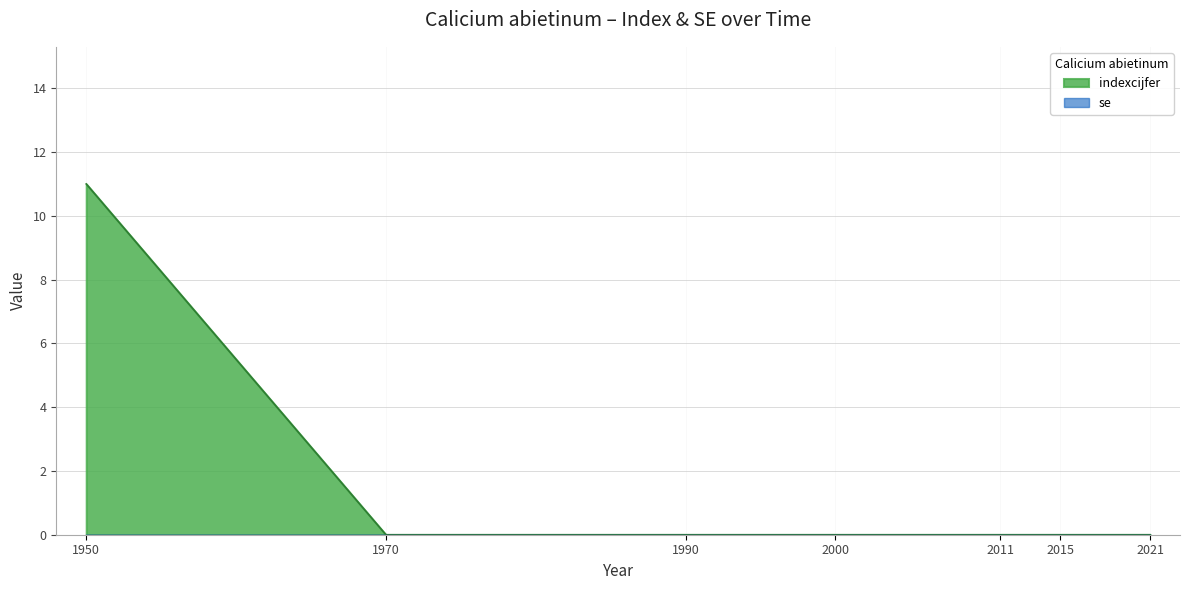

Does the chart display data point markers on the line(s)?

No